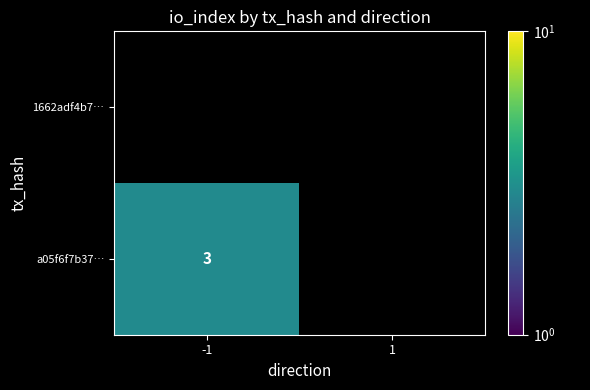

The a05f6f7b37… series shows 3.0 at -1. True or false?

True